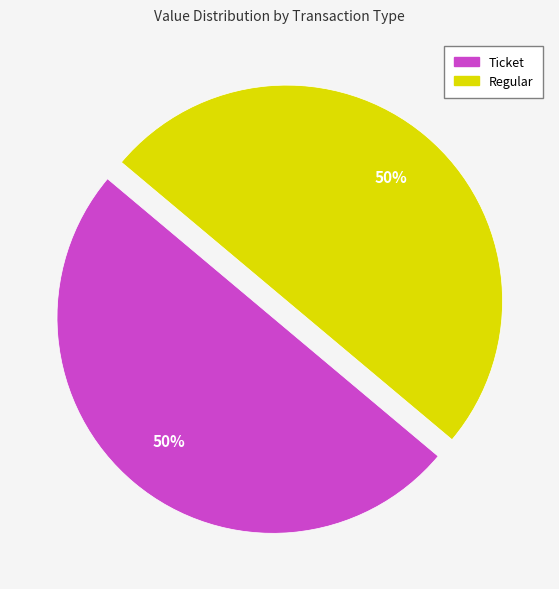

What is the ratio of the value at Regular to the value at Ticket?

1.0